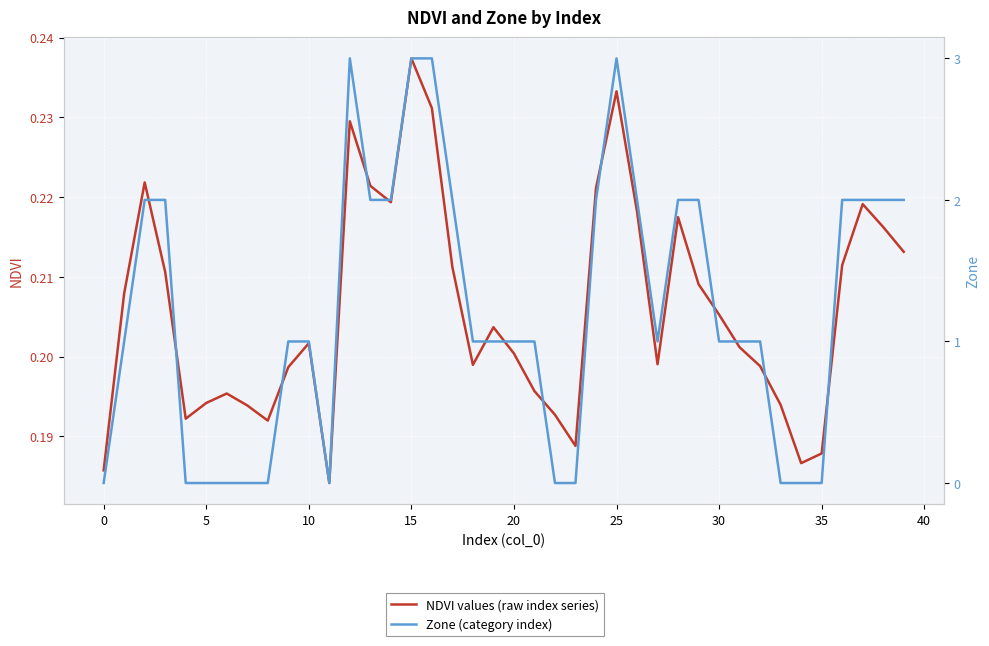

Reading left to right, extract all data points from this chart.

NDVI values (raw index series): 0.2	0.2	0.2	0.2	0.2	0.2	0.2	0.2	0.2	0.2	0.2	0.2	0.2	0.2	0.2	0.2	0.2	0.2	0.2	0.2	0.2	0.2	0.2	0.2	0.2	0.2	0.2	0.2	0.2	0.2	0.2	0.2	0.2	0.2	0.2	0.2	0.2	0.2	0.2	0.2
Zone (category index): 0.0	1.0	2.0	2.0	0.0	0.0	0.0	0.0	0.0	1.0	1.0	0.0	3.0	2.0	2.0	3.0	3.0	2.0	1.0	1.0	1.0	1.0	0.0	0.0	2.0	3.0	2.0	1.0	2.0	2.0	1.0	1.0	1.0	0.0	0.0	0.0	2.0	2.0	2.0	2.0